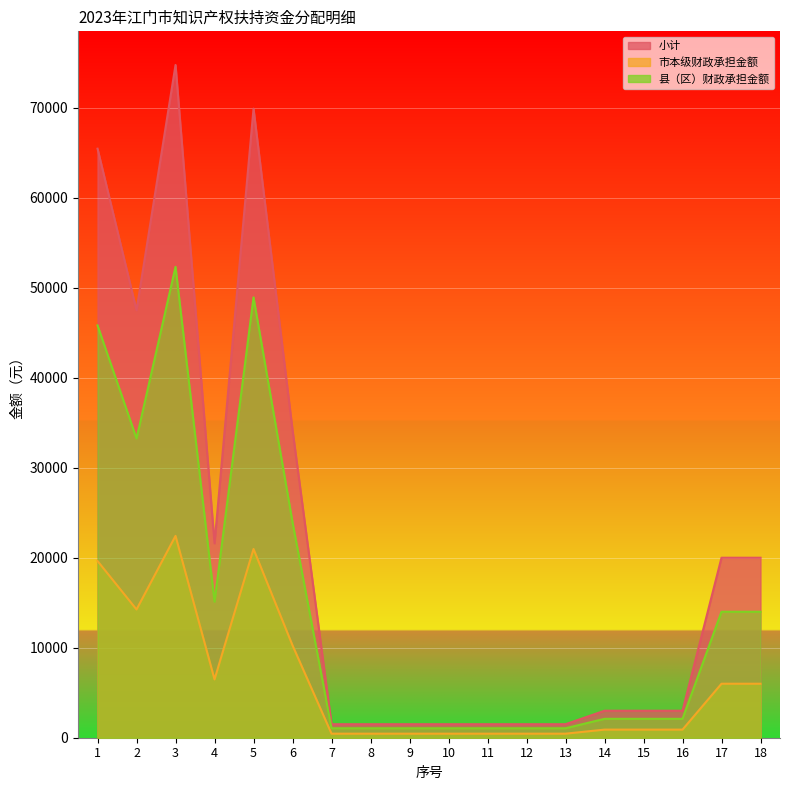

Which has a higher value, 3 or 6?

3